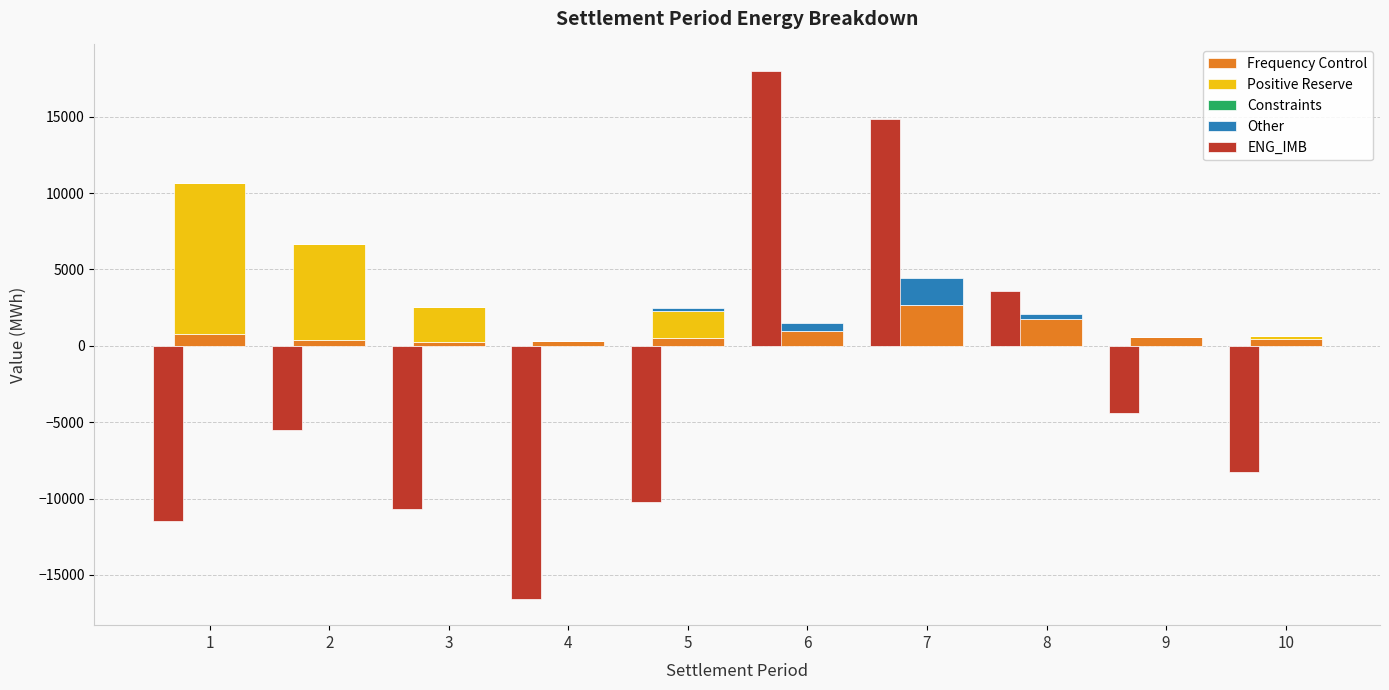

What are all the series names shown in the legend?

Frequency Control, Positive Reserve, Constraints, Other, ENG_IMB